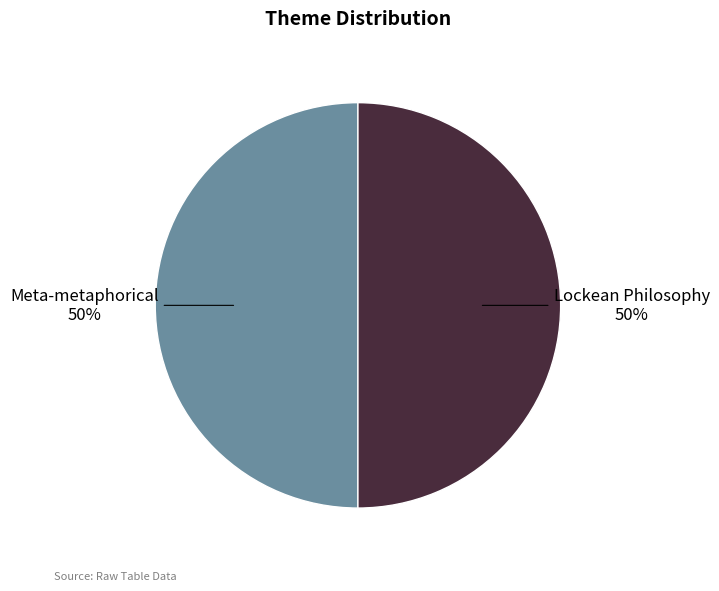

To the nearest percent, what is the average slice percentage?

50%